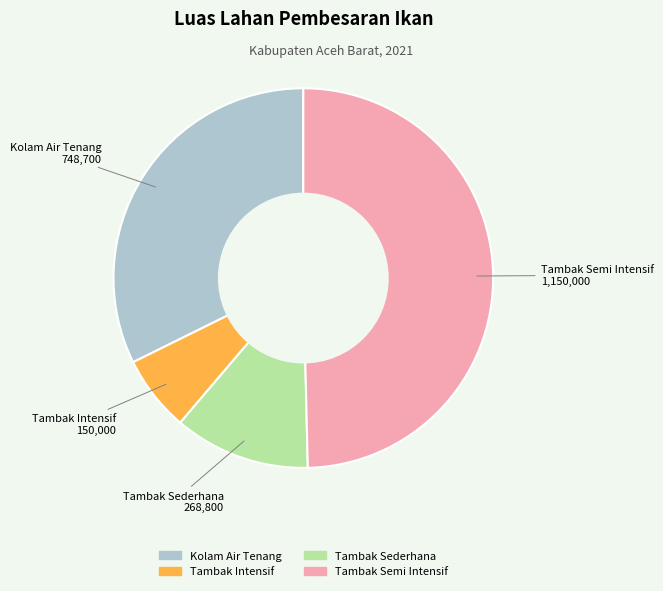

Is it true that Tambak Intensif is 6% of the pie?

True